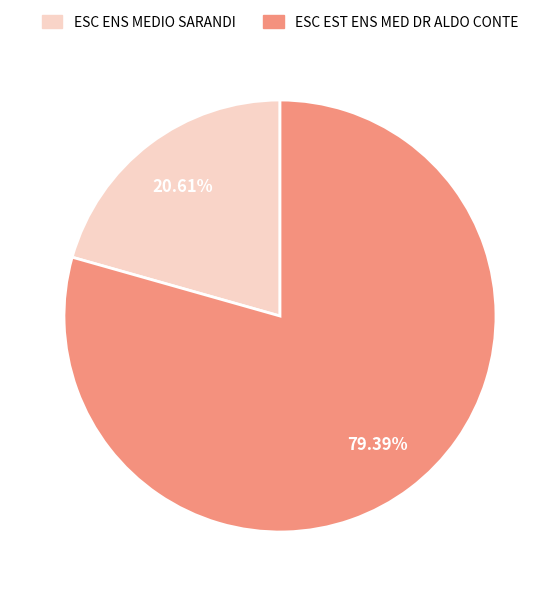

To the nearest percent, what is the difference between the ESC ENS MEDIO SARANDI and ESC EST ENS MED DR ALDO CONTE slice percentages?

59%